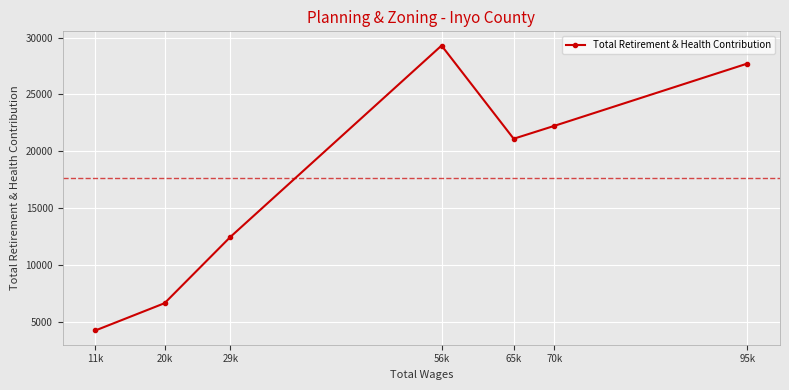

List the labels in order of value, smallest first.

11k, 20k, 29k, 65k, 70k, 95k, 56k